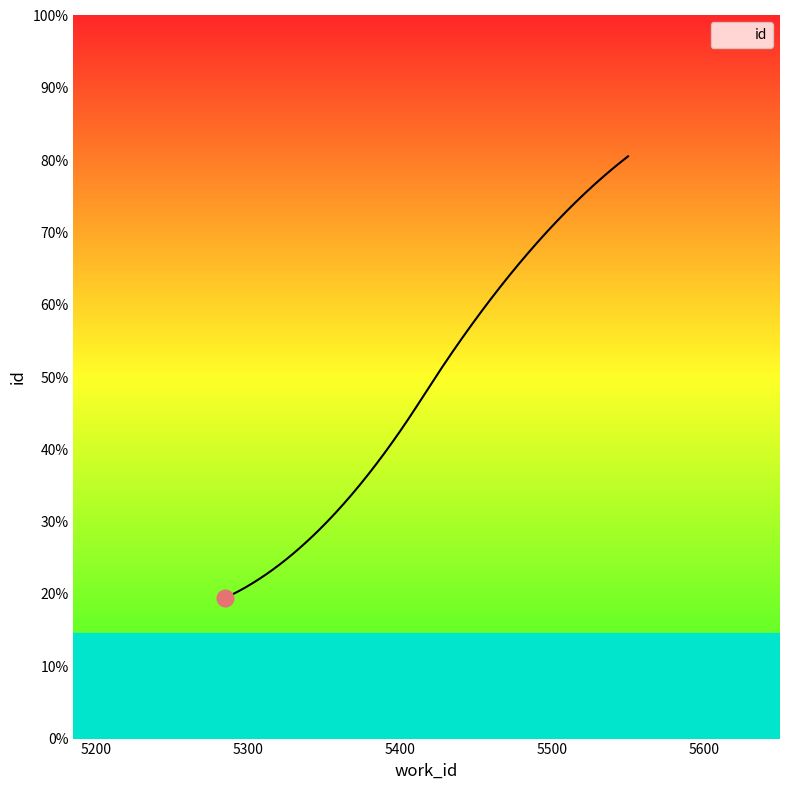

Rank the categories by value from highest to lowest.

5550, 5543, 5286, 5285